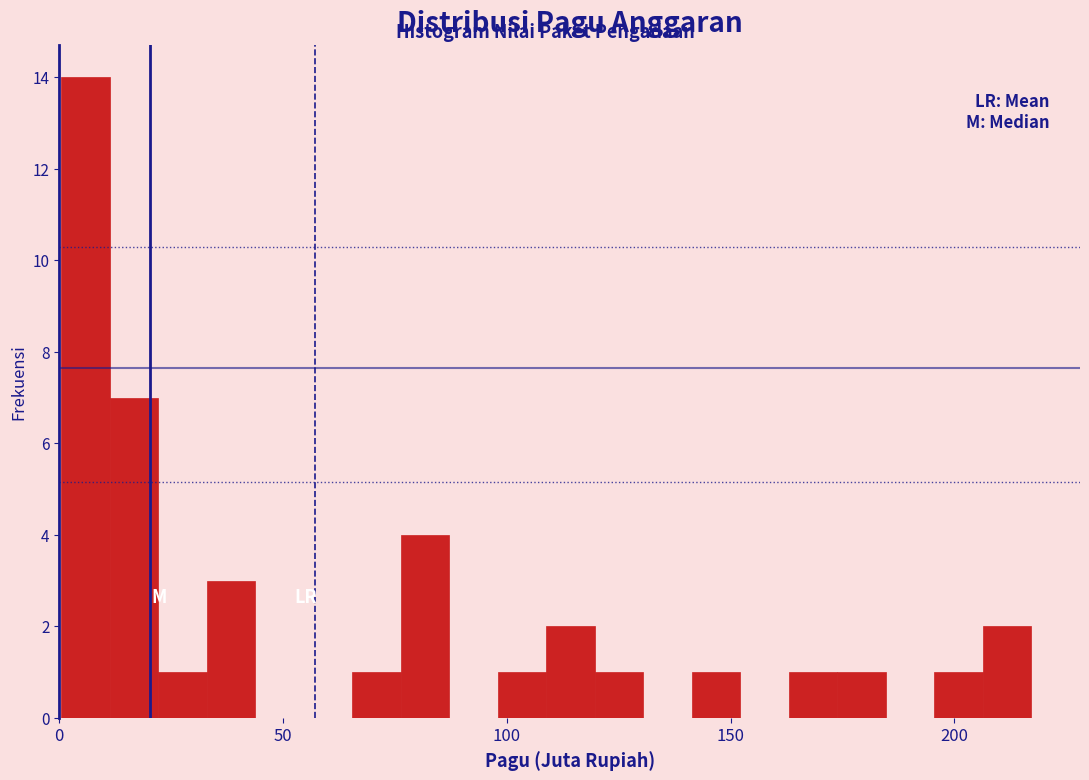

Around what value on the x-axis is the tallest bar? Give the approximate position of its centre, as read against the axis.

5